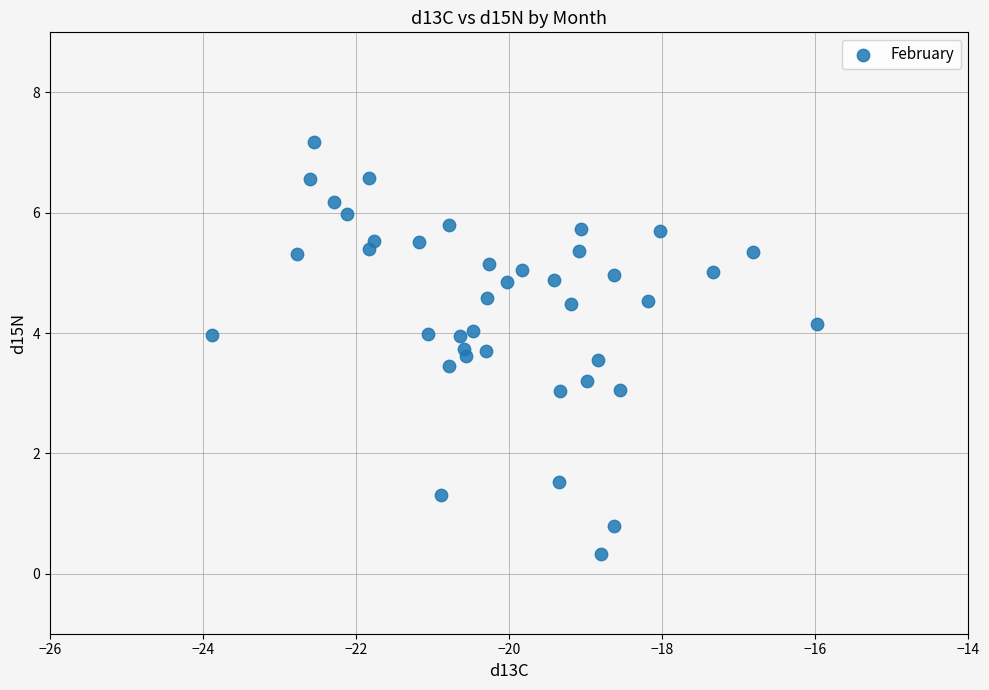

What is the range of X values (max minus min)?

7.9